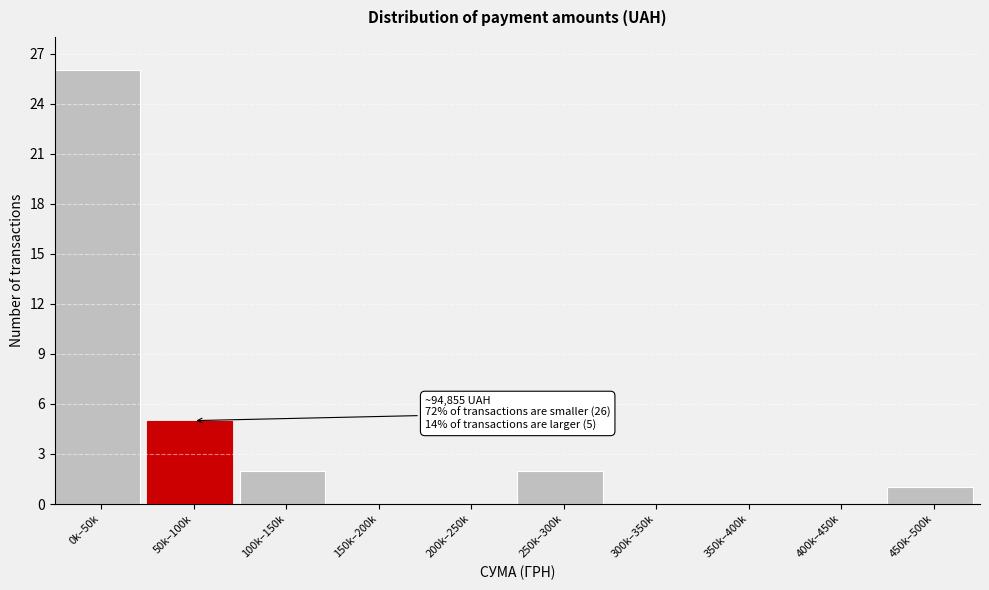

Reading left to right, what are all the values shown in this chart?

0k–50k=26	50k–100k=5	100k–150k=2	150k–200k=0	200k–250k=0	250k–300k=2	300k–350k=0	350k–400k=0	400k–450k=0	450k–500k=1